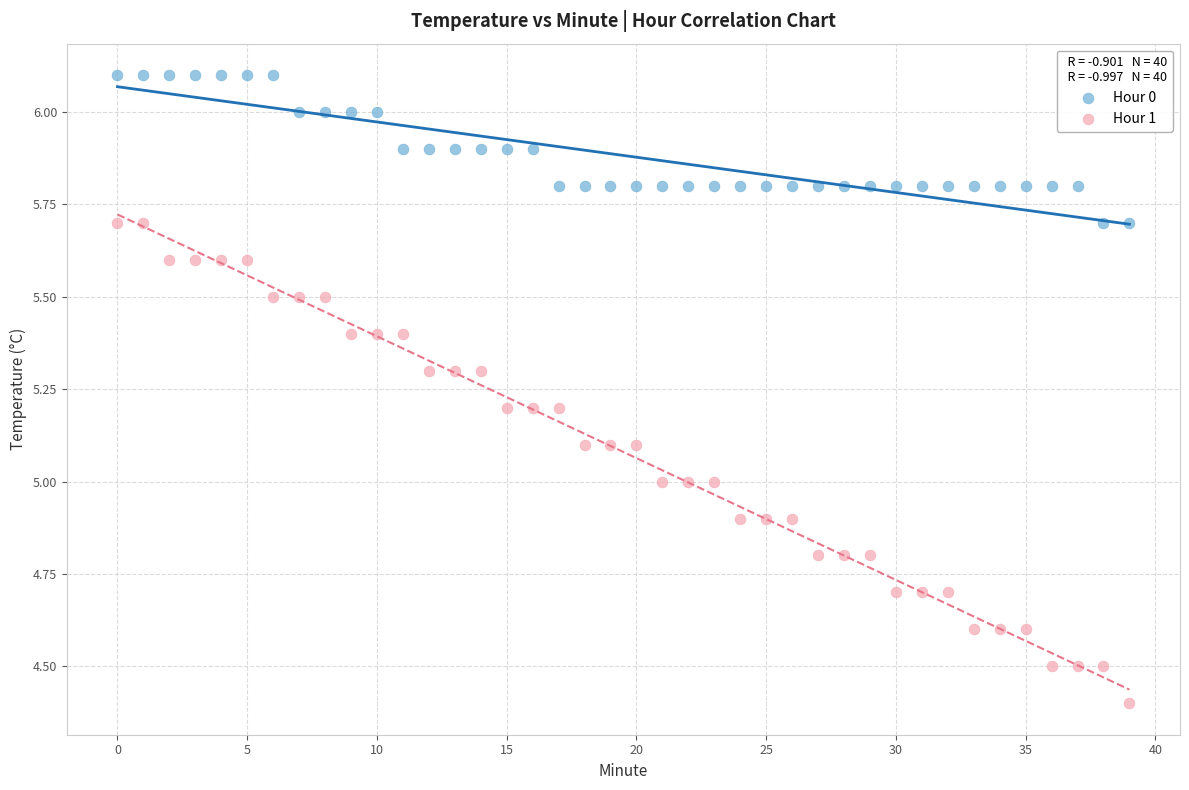

Which series reaches the maximum Y coordinate?

Hour 0